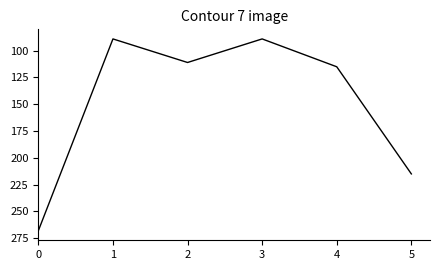

Approximately how many times larger is the value at 5 compared to 2?

1.9